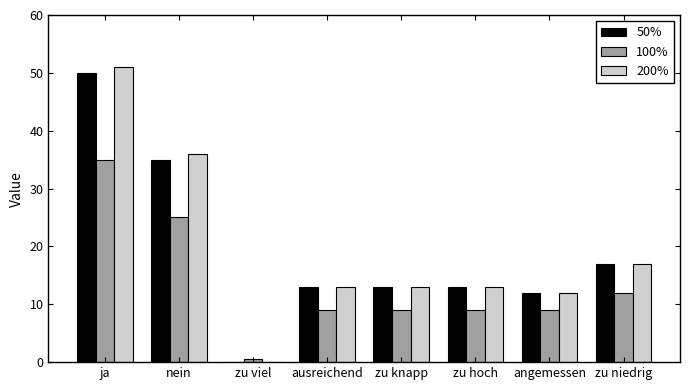

Which label corresponds to the largest value in the chart?

ja